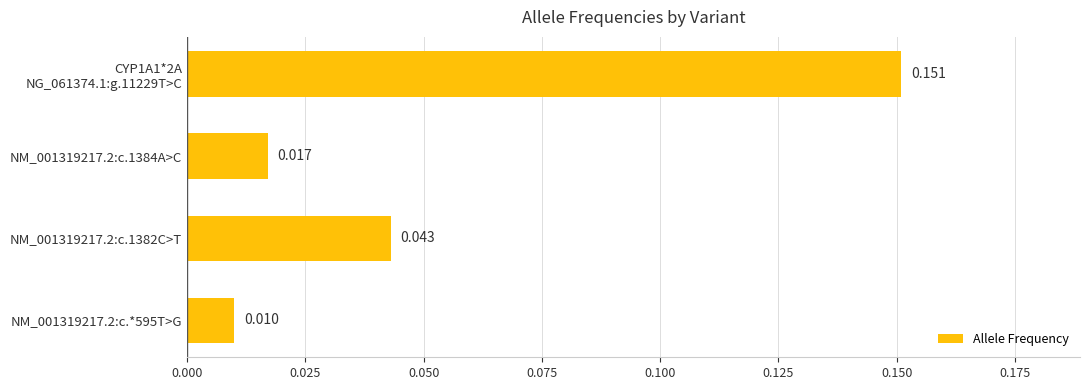

How many bars are there in total?

4